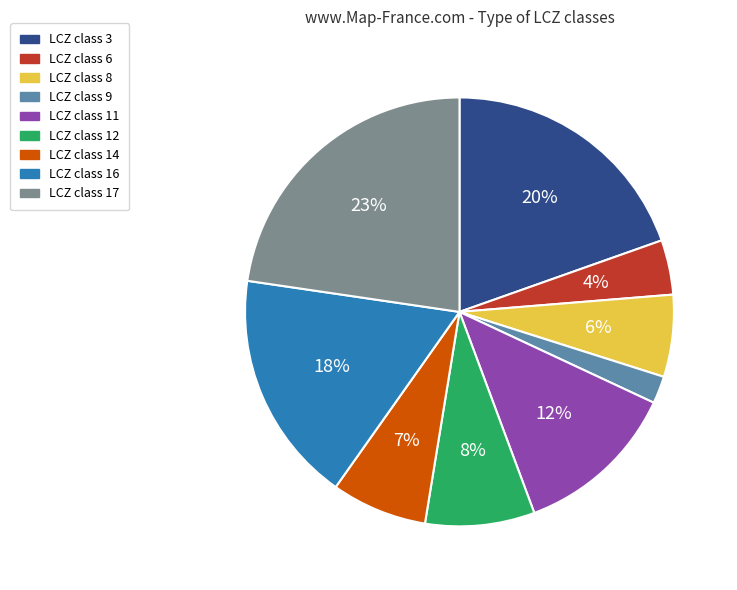

Does any single category account for the majority?

No